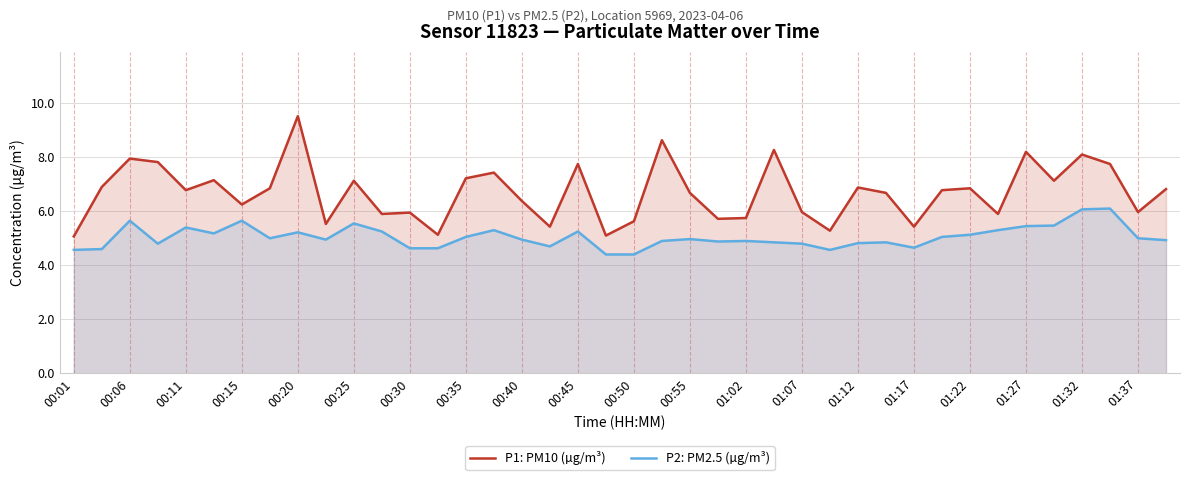

Rank the series by their maximum value, from lowest to highest.

P2: PM2.5 (µg/m³), P1: PM10 (µg/m³)